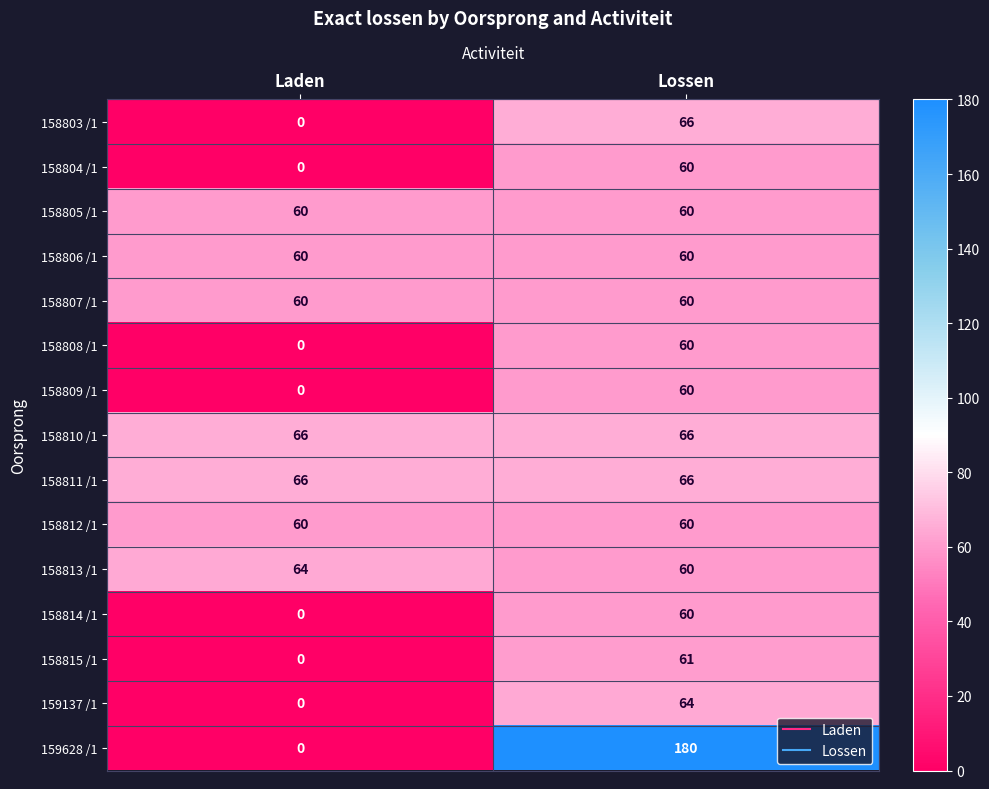

The 158814 /1 series shows 0 at Laden. True or false?

True